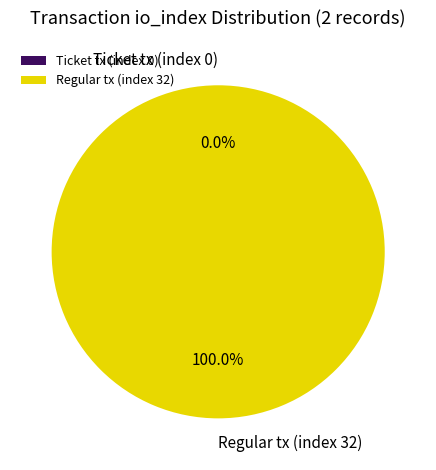

Do Ticket tx (index 0) and Regular tx (index 32) together represent more than half of the pie?

Yes